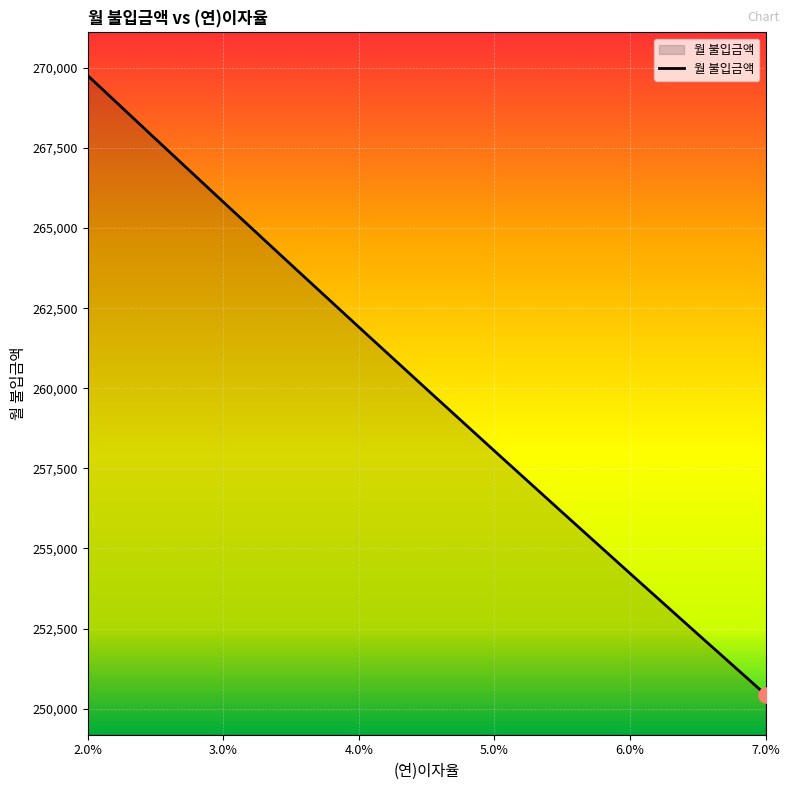

What is the minimum value shown in the chart?

250437.6